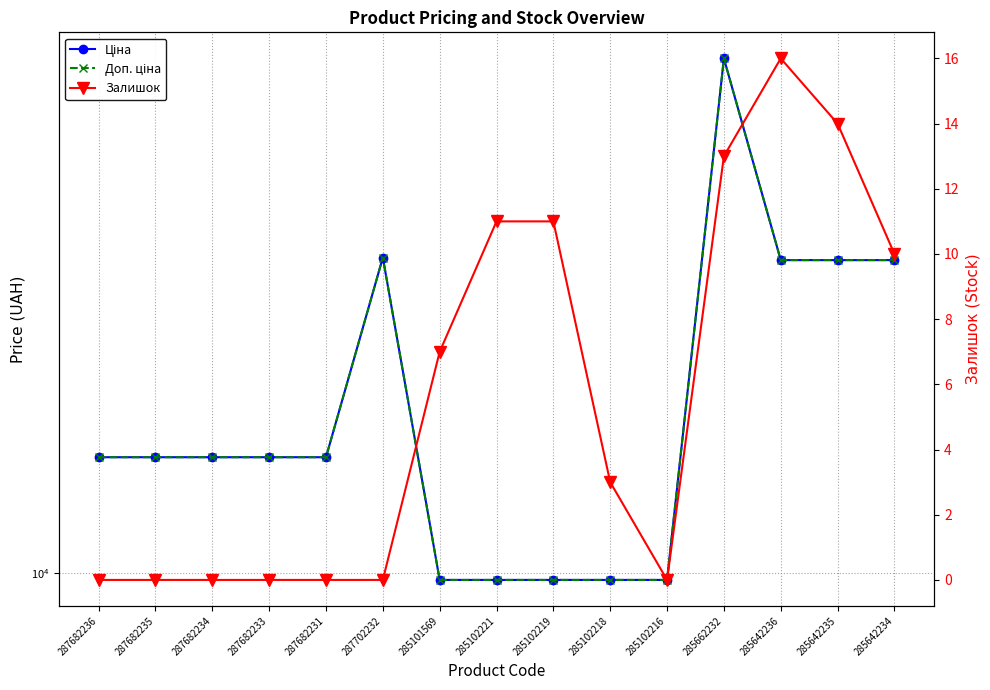

Does the chart have visible grid lines?

Yes